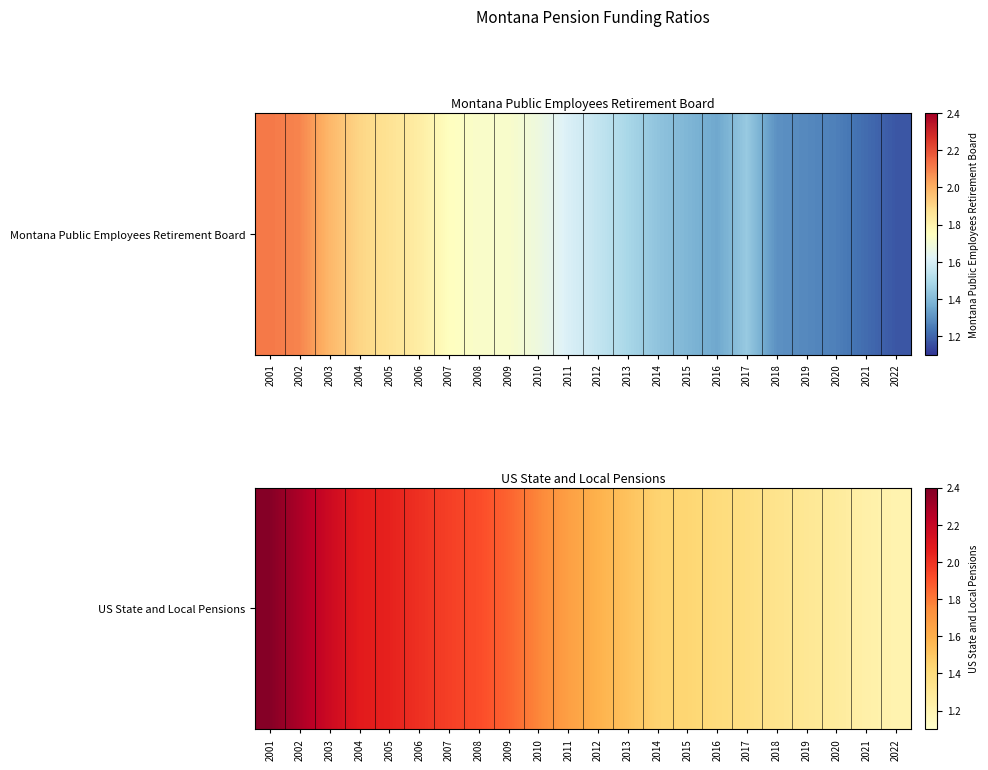

What is the ratio of the value at 2021 to the value at 2018?

0.9